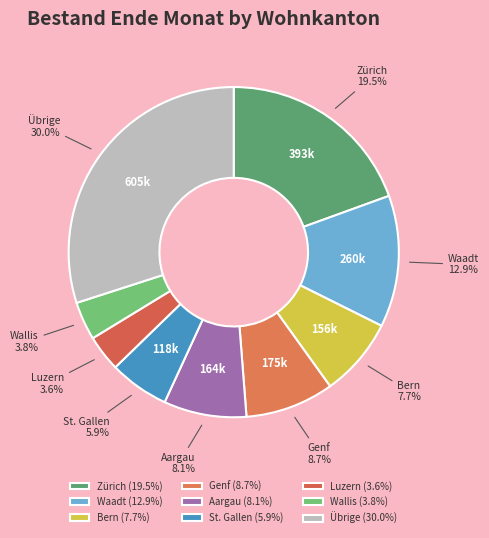

Is Übrige the majority of the pie?

No